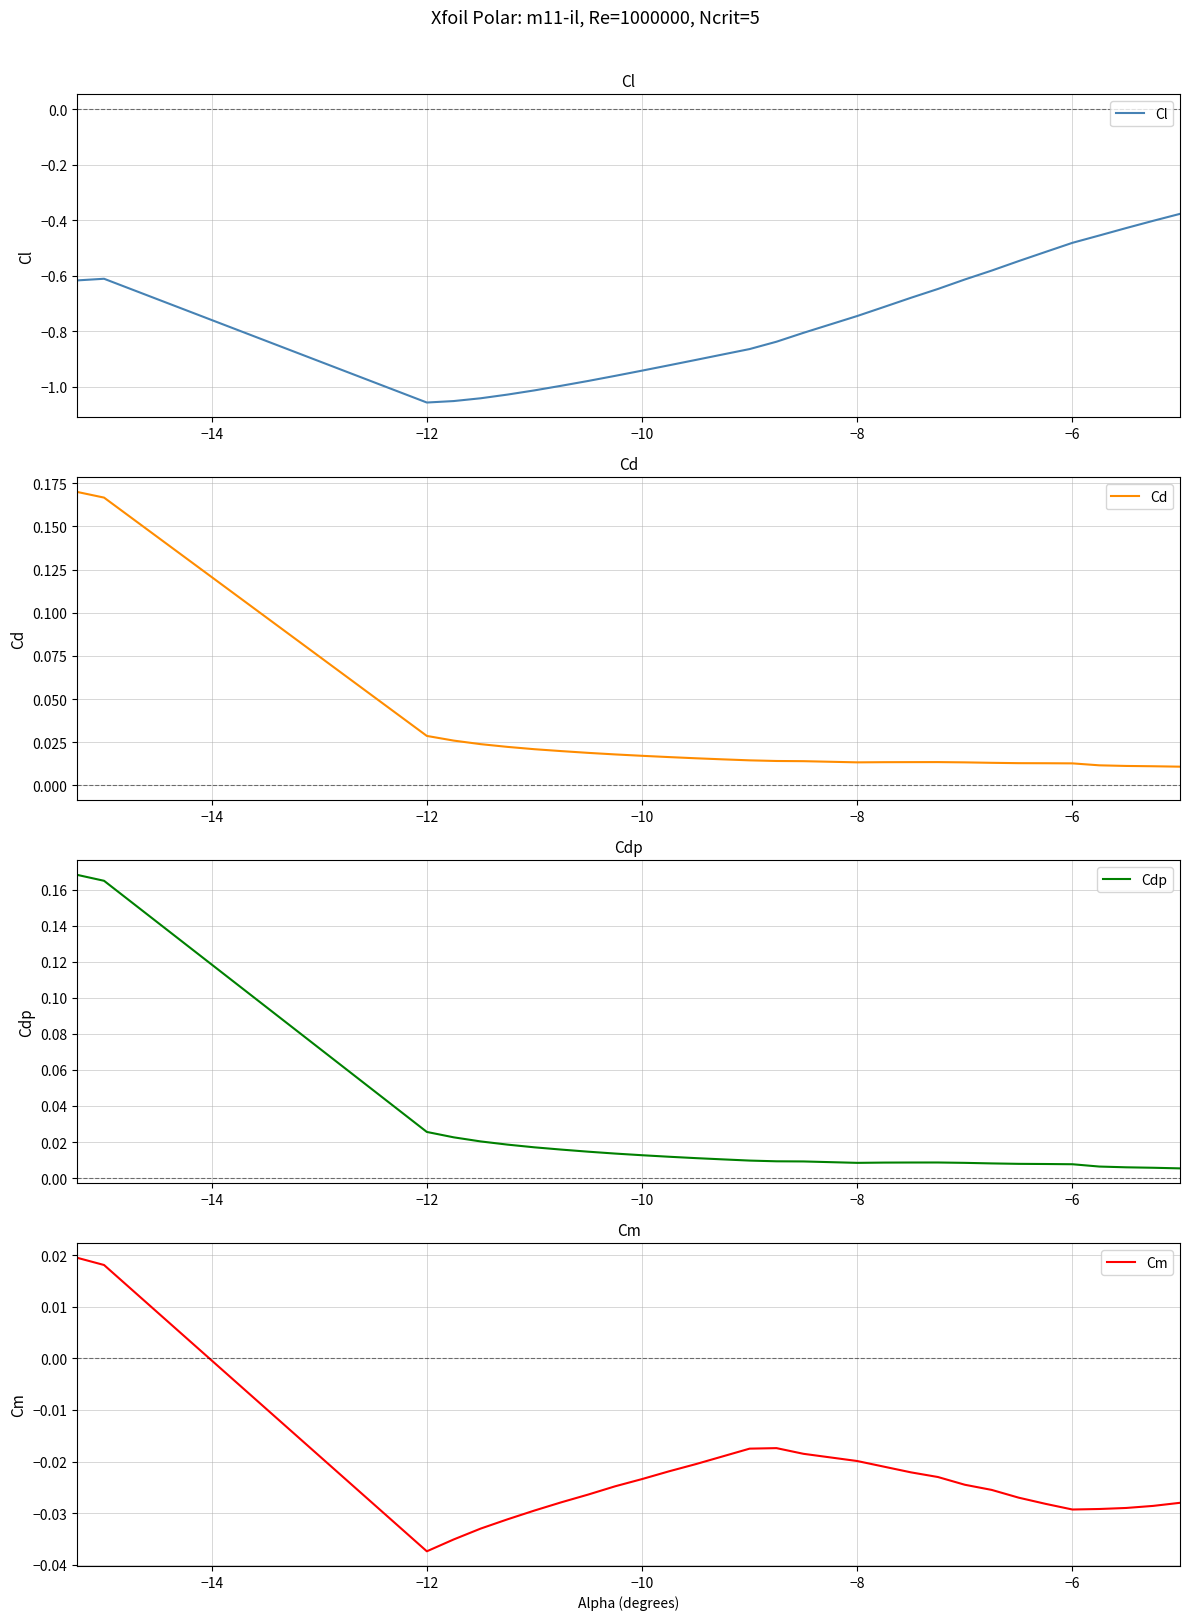

True or false: Cd and Cm intersect in this chart.

False